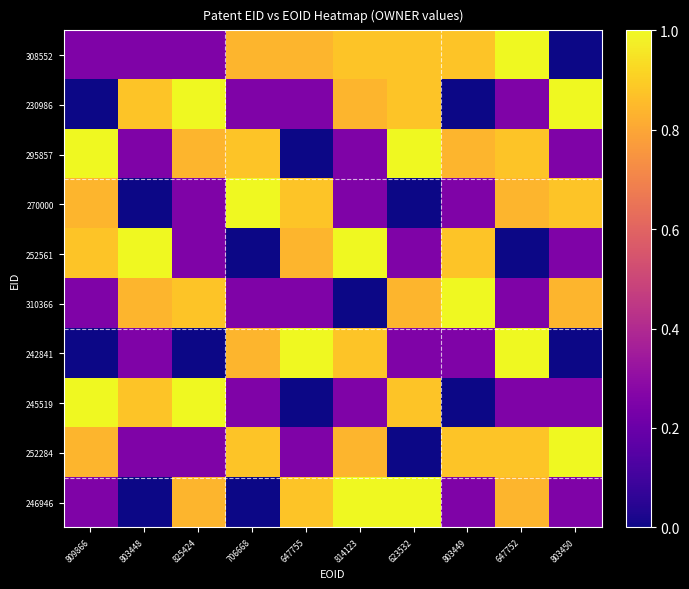

Reading right to left, transcribe all the data shown in this chart.

308552: 803450=0.0	647752=1.0	803449=0.9	623532=0.9	814123=0.9	647755=0.8	706668=0.8	825424=0.3	803448=0.3	809866=0.3
230986: 803450=1.0	647752=0.3	803449=0.0	623532=0.9	814123=0.8	647755=0.3	706668=0.3	825424=1.0	803448=0.9	809866=0.0
295857: 803450=0.3	647752=0.9	803449=0.8	623532=1.0	814123=0.3	647755=0.0	706668=0.9	825424=0.8	803448=0.3	809866=1.0
270000: 803450=0.9	647752=0.8	803449=0.3	623532=0.0	814123=0.3	647755=0.9	706668=1.0	825424=0.3	803448=0.0	809866=0.8
252561: 803450=0.3	647752=0.0	803449=0.9	623532=0.3	814123=1.0	647755=0.8	706668=0.0	825424=0.3	803448=1.0	809866=0.9
310366: 803450=0.8	647752=0.3	803449=1.0	623532=0.8	814123=0.0	647755=0.3	706668=0.3	825424=0.9	803448=0.8	809866=0.3
242841: 803450=0.0	647752=1.0	803449=0.3	623532=0.3	814123=0.9	647755=1.0	706668=0.8	825424=0.0	803448=0.3	809866=0.0
245519: 803450=0.3	647752=0.3	803449=0.0	623532=0.9	814123=0.3	647755=0.0	706668=0.3	825424=1.0	803448=0.9	809866=1.0
252284: 803450=1.0	647752=0.9	803449=0.9	623532=0.0	814123=0.8	647755=0.3	706668=0.9	825424=0.3	803448=0.3	809866=0.8
246946: 803450=0.3	647752=0.8	803449=0.3	623532=1.0	814123=1.0	647755=0.9	706668=0.0	825424=0.8	803448=0.0	809866=0.3